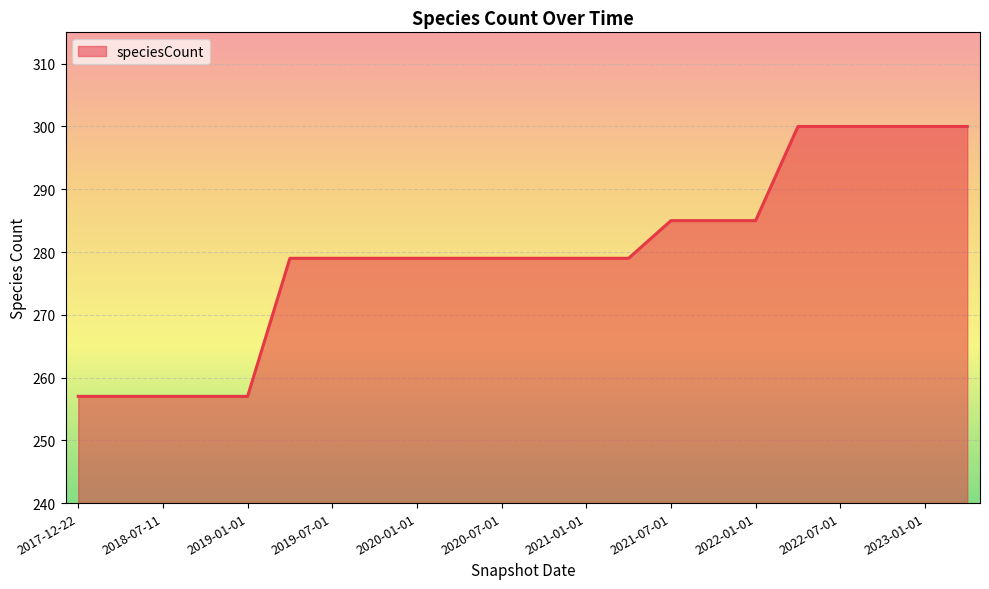

What is the minimum value shown in the chart?

257